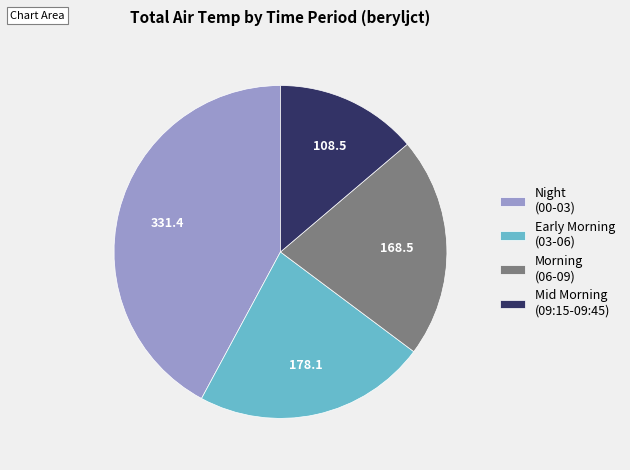

Which slice is the largest?

Night (00-03)